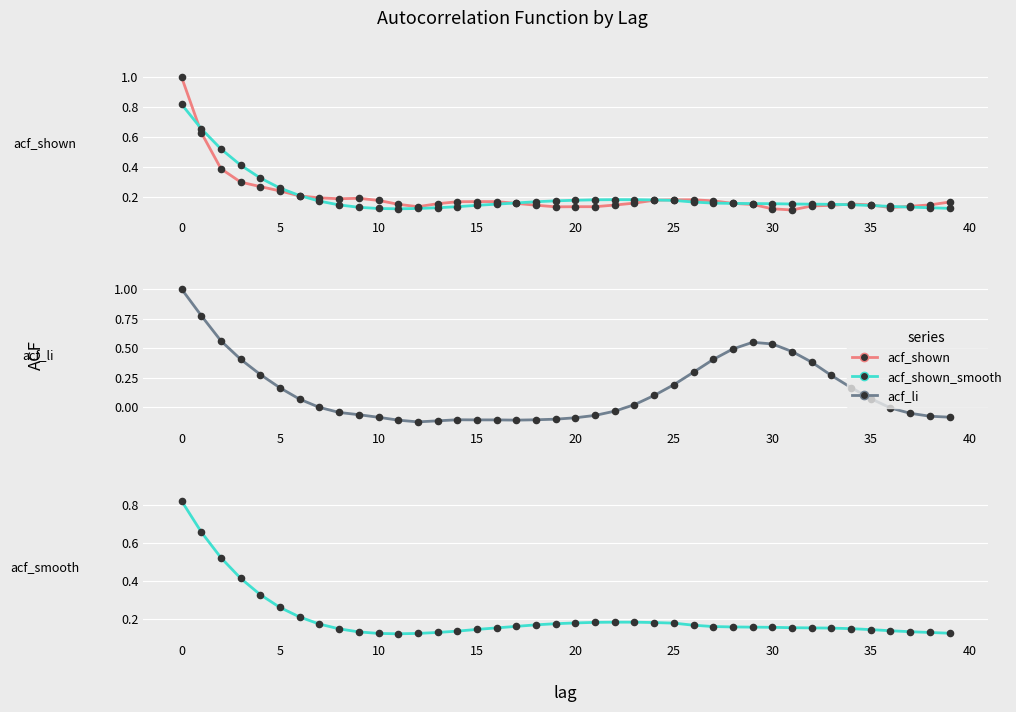

At how many categories does at least one series exceed 0?

40